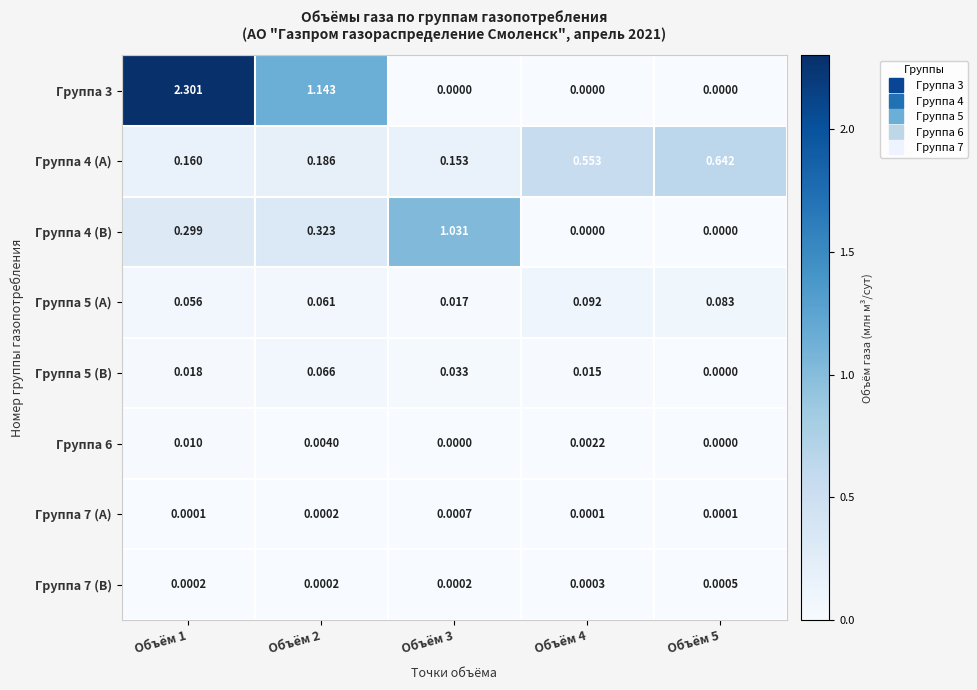

List the series in order of their peak value, lowest first.

Группа 7 (B), Группа 7 (A), Группа 6, Группа 5 (B), Группа 5 (A), Группа 4 (A), Группа 4 (B), Группа 3